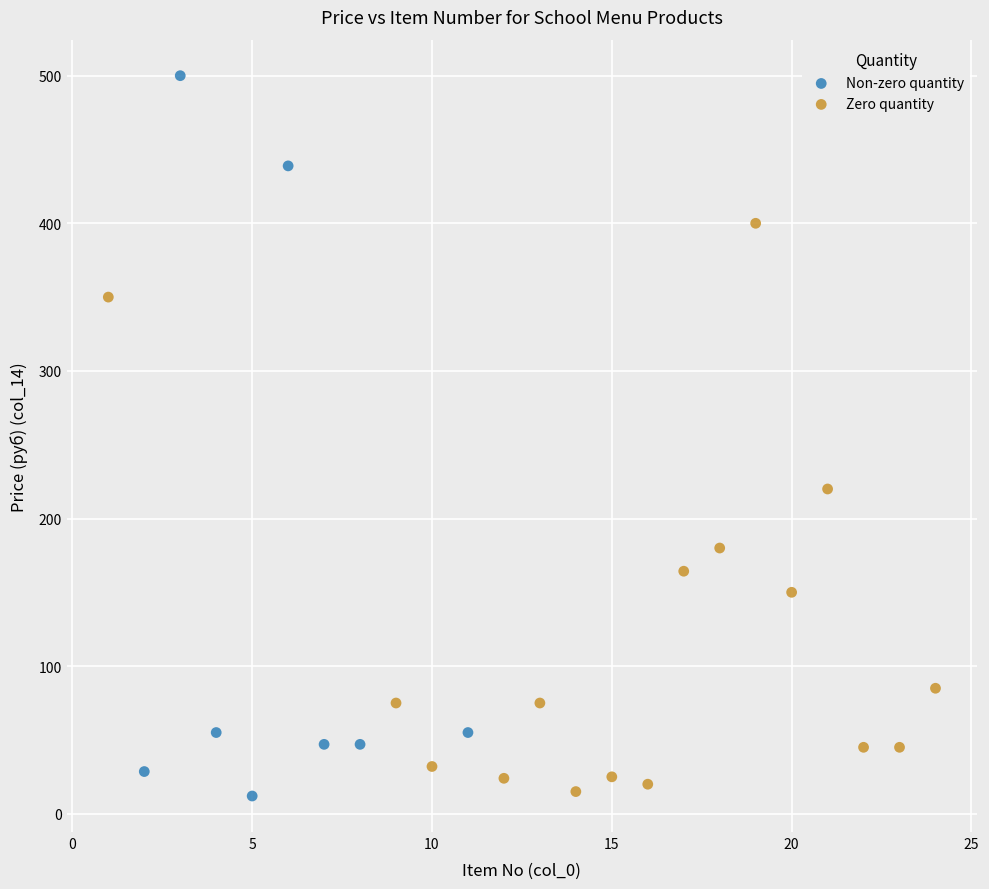

Which series contains the highest Y value?

Non-zero quantity